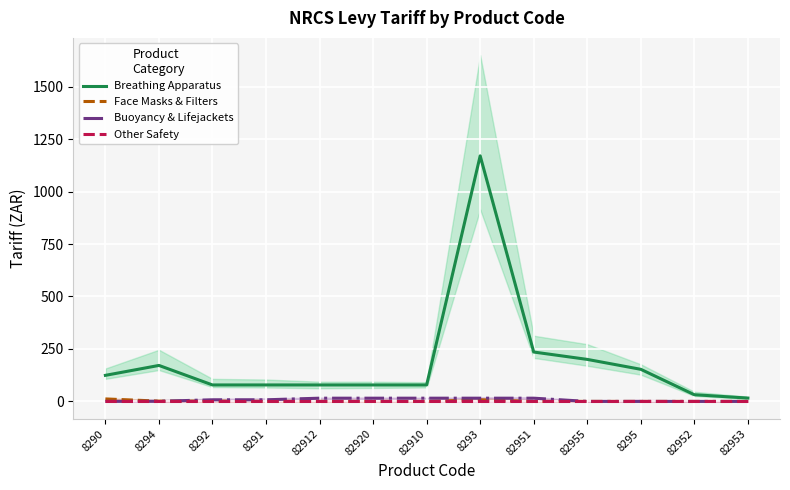

True or false: Breathing Apparatus has more than 0 interior local peaks.

True